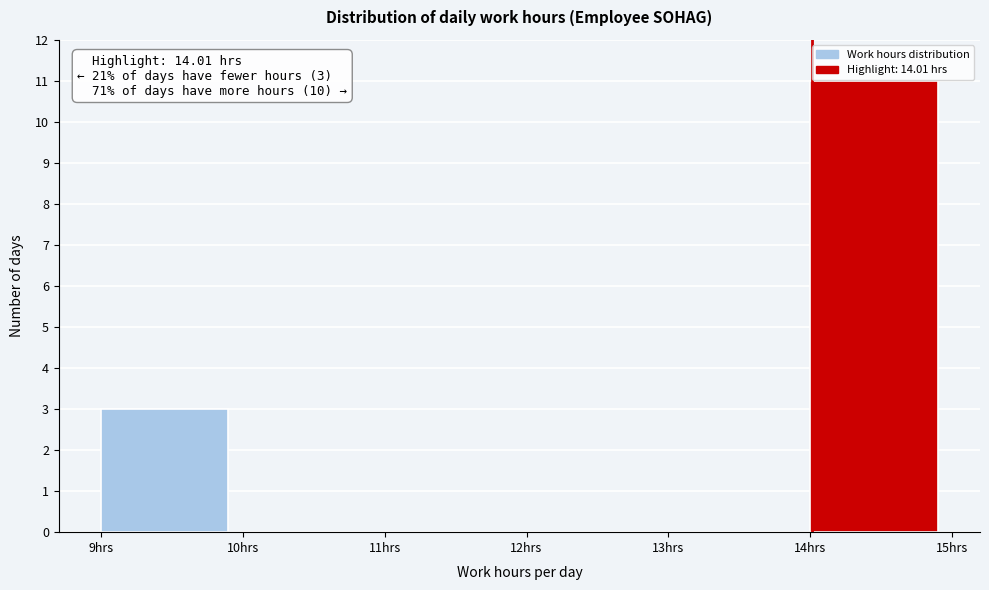

Which range on the x-axis has the tallest bar?

14 to 15